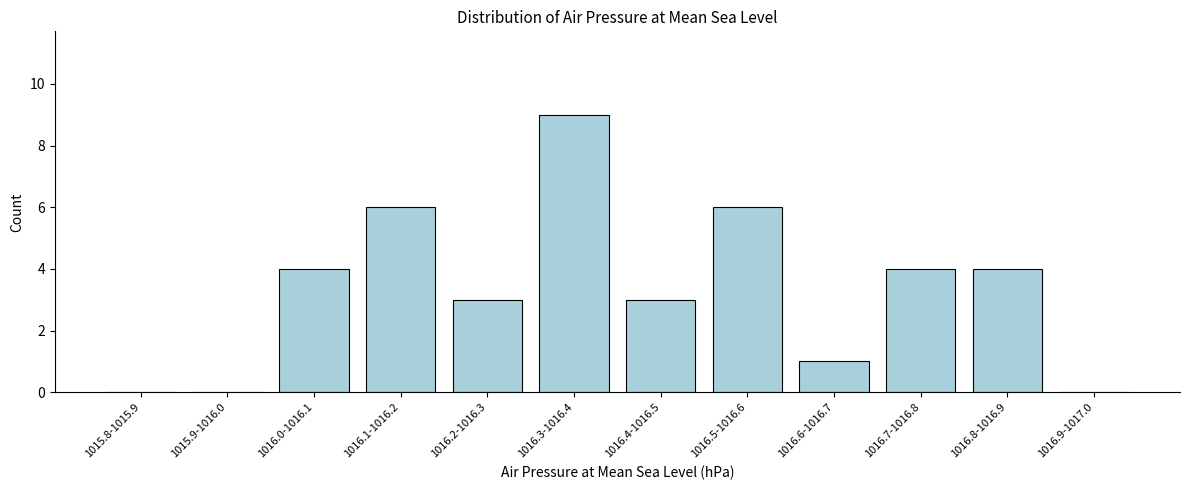

Reading left to right, extract all data points from this chart.

1015.8-1015.9=0	1015.9-1016.0=0	1016.0-1016.1=4	1016.1-1016.2=6	1016.2-1016.3=3	1016.3-1016.4=9	1016.4-1016.5=3	1016.5-1016.6=6	1016.6-1016.7=1	1016.7-1016.8=4	1016.8-1016.9=4	1016.9-1017.0=0